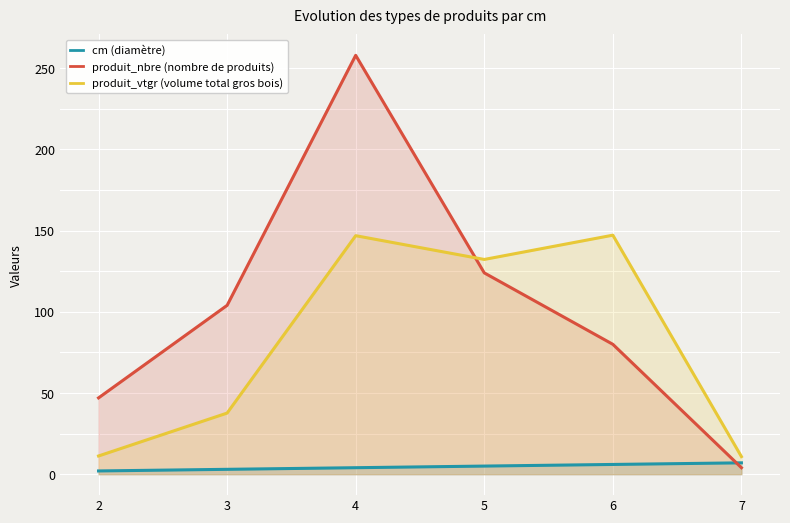

What is the minimum value shown in the chart?

2.0